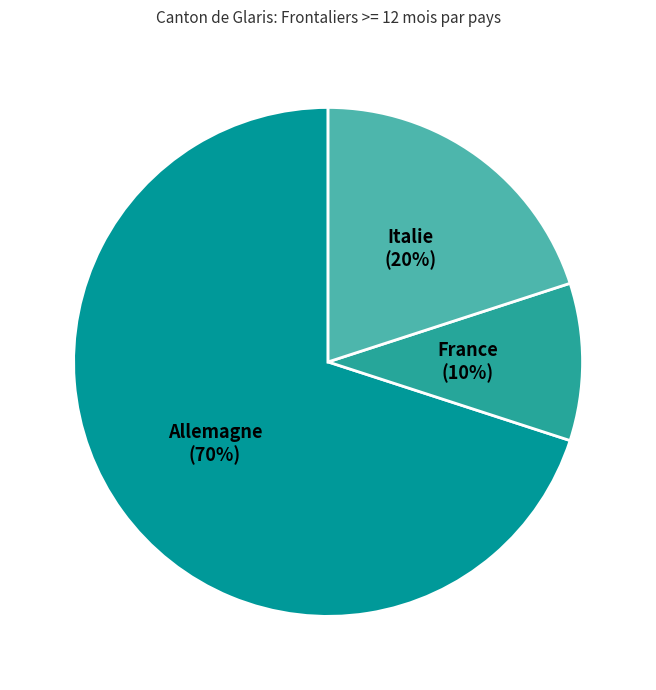

To the nearest percent, what percentage of the pie is Allemagne?

70%